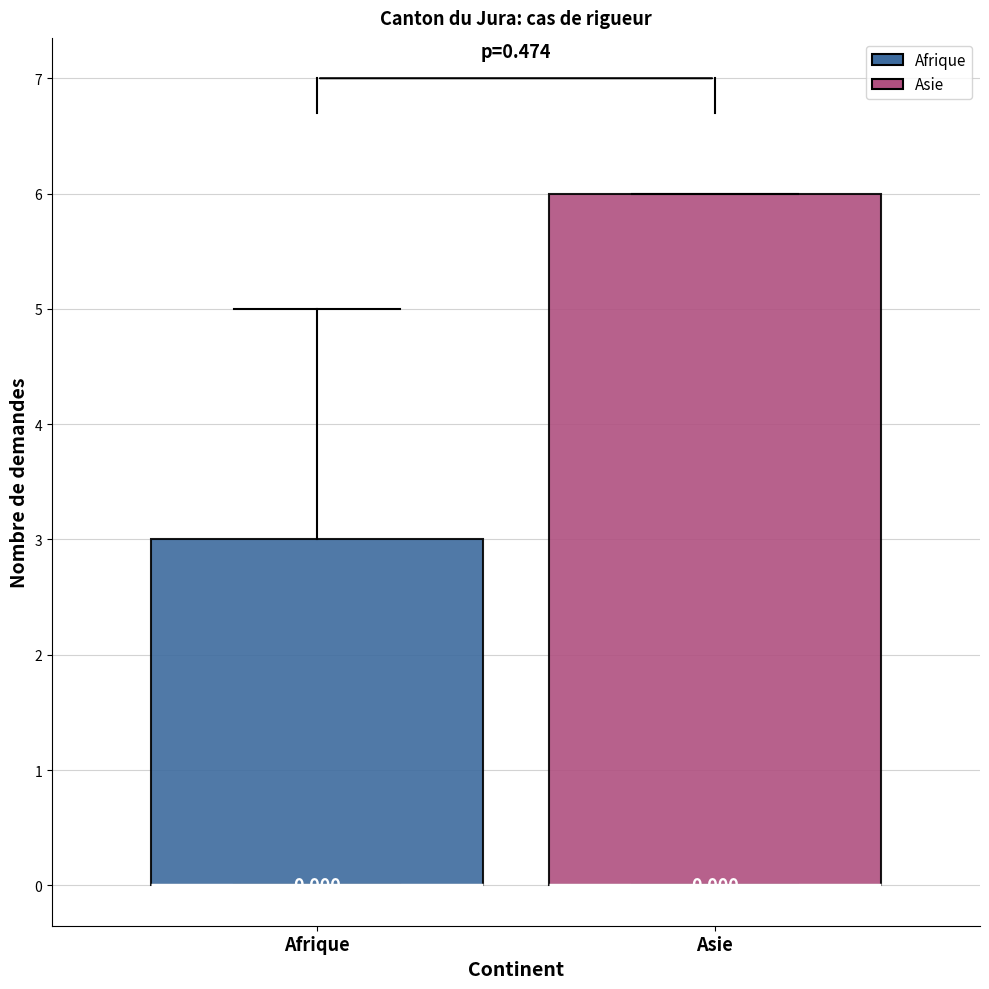

Comparing the boxes themselves (not the whiskers), which one is the tallest?

Asie